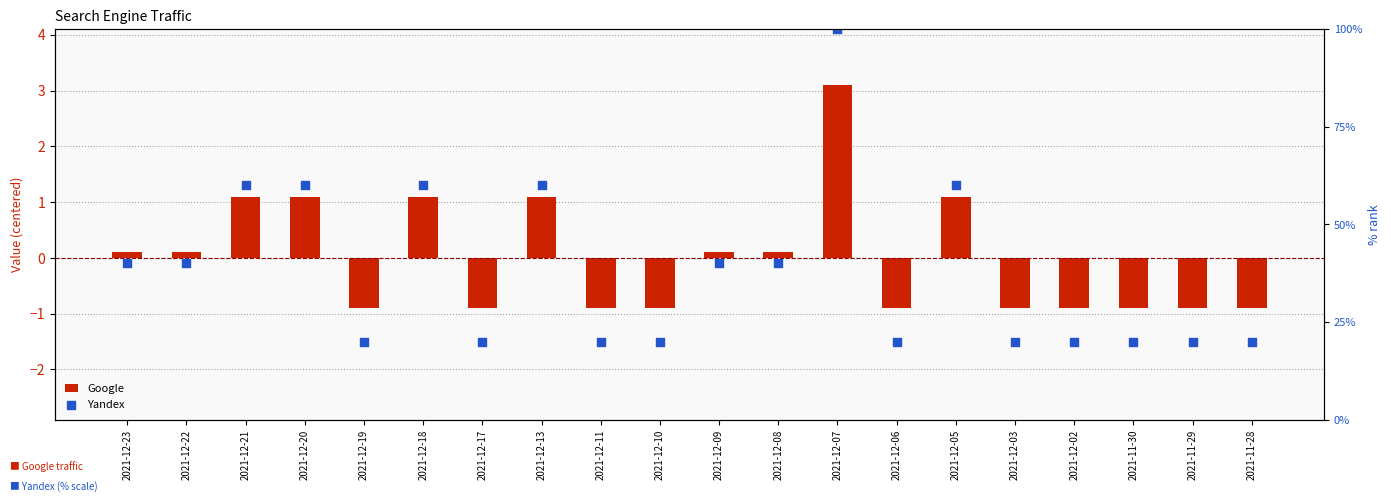

Which series contains the highest Y value?

Yandex